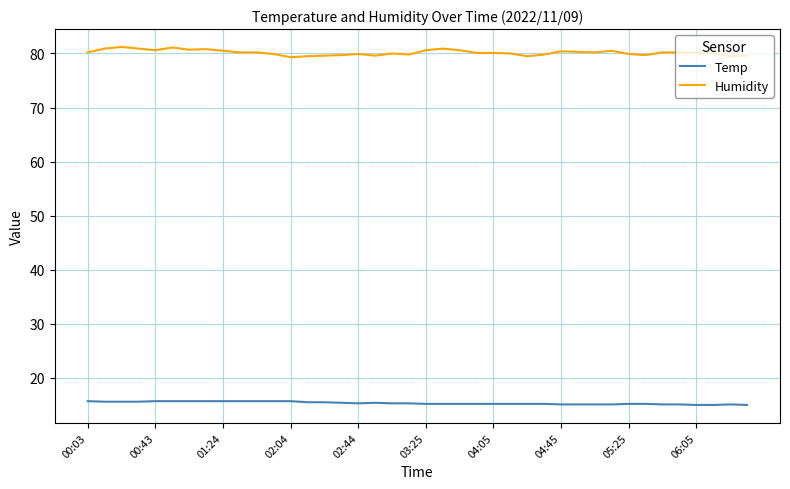

What is the lowest value of the Humidity series?

79.3